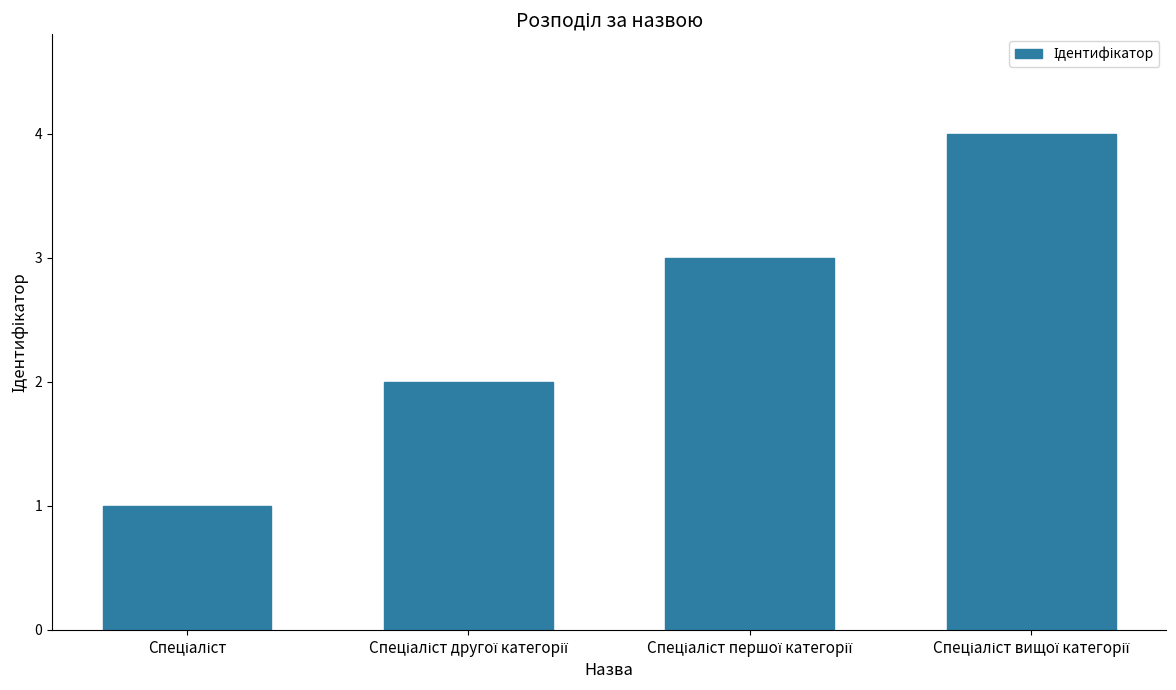

What is the sum of all values?

10